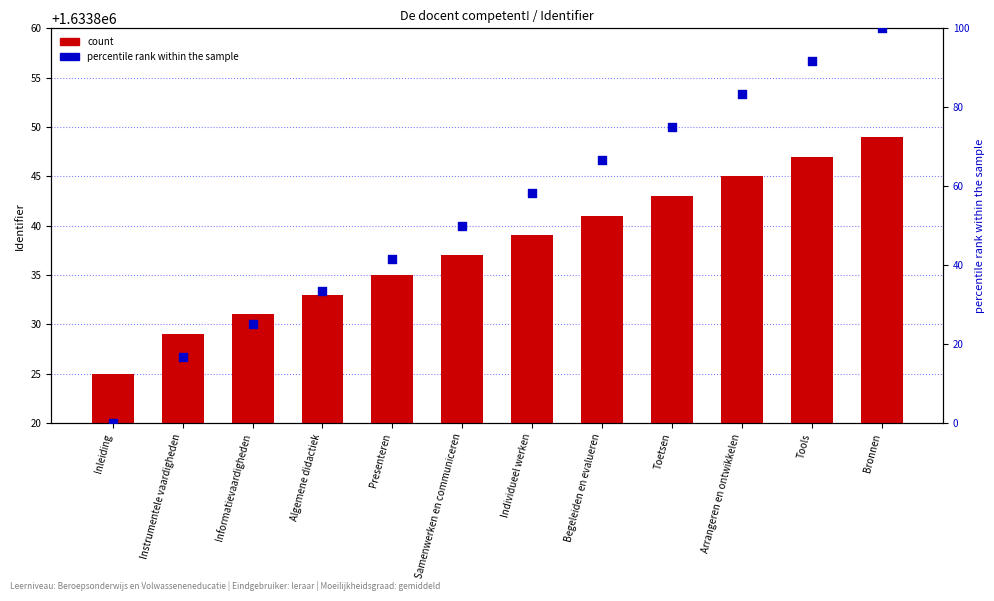

At how many categories does at least one series exceed 1629380?

12